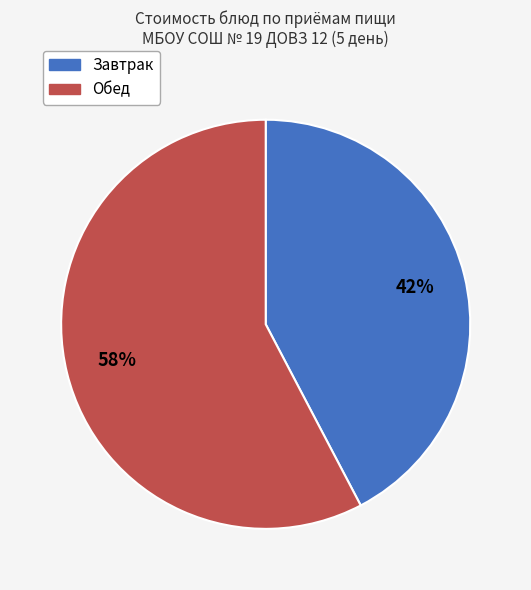

Is there a majority slice in this chart?

Yes